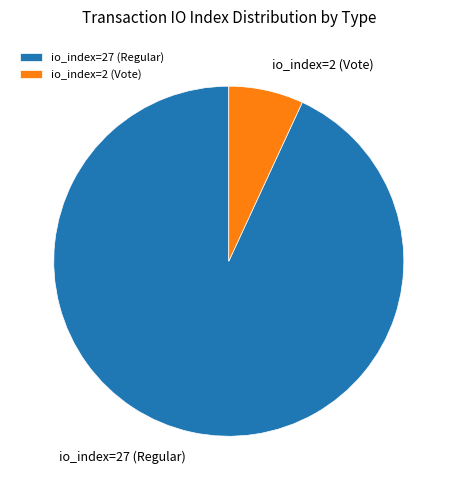

Do io_index=27 (Regular) and io_index=2 (Vote) together represent more than half of the pie?

Yes